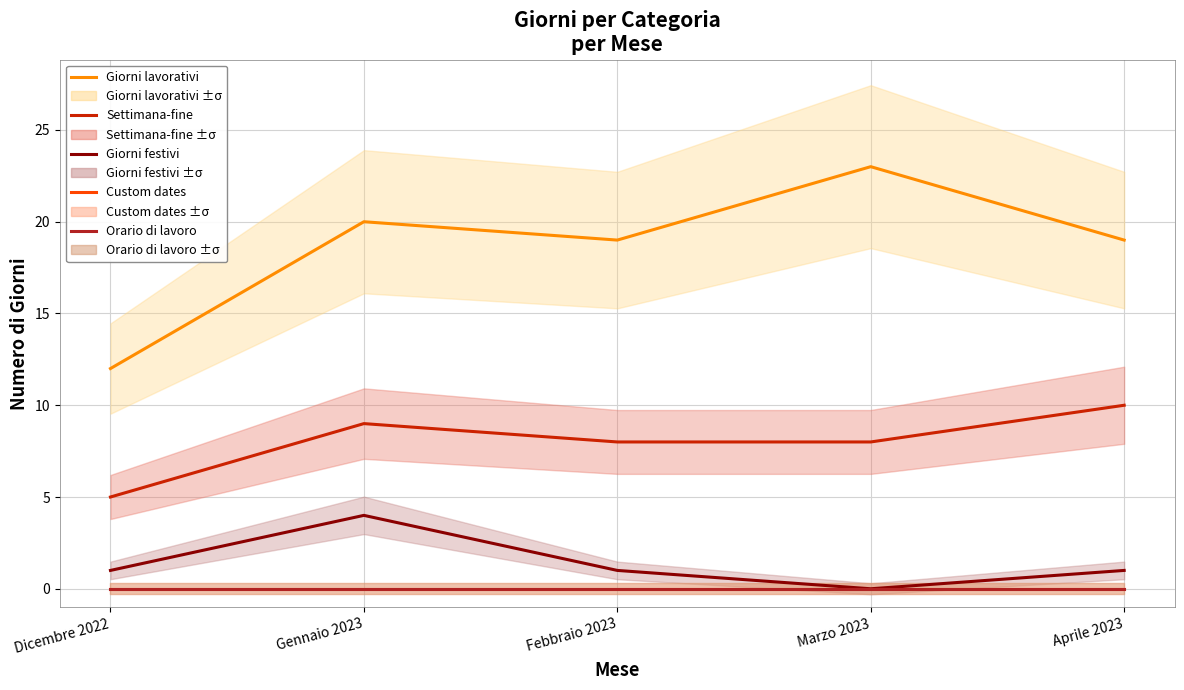

Reading left to right, extract all data points from this chart.

Giorni lavorativi: Dicembre 2022=12	Gennaio 2023=20	Febbraio 2023=19	Marzo 2023=23	Aprile 2023=19
Settimana-fine: Dicembre 2022=5	Gennaio 2023=9	Febbraio 2023=8	Marzo 2023=8	Aprile 2023=10
Giorni festivi: Dicembre 2022=1	Gennaio 2023=4	Febbraio 2023=1	Marzo 2023=0	Aprile 2023=1
Custom dates: Dicembre 2022=0	Gennaio 2023=0	Febbraio 2023=0	Marzo 2023=0	Aprile 2023=0
Orario di lavoro: Dicembre 2022=0	Gennaio 2023=0	Febbraio 2023=0	Marzo 2023=0	Aprile 2023=0